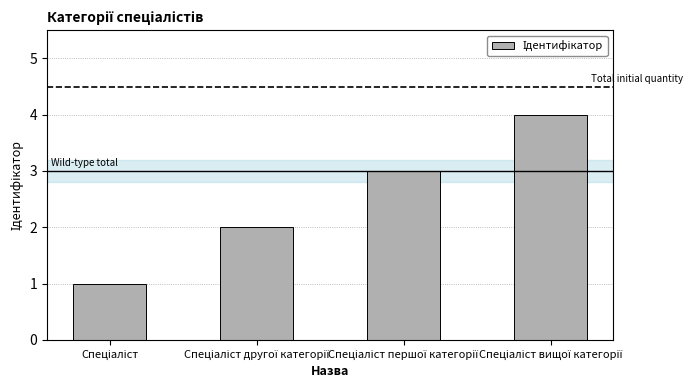

Reading left to right, what are all the values shown in this chart?

1	2	3	4